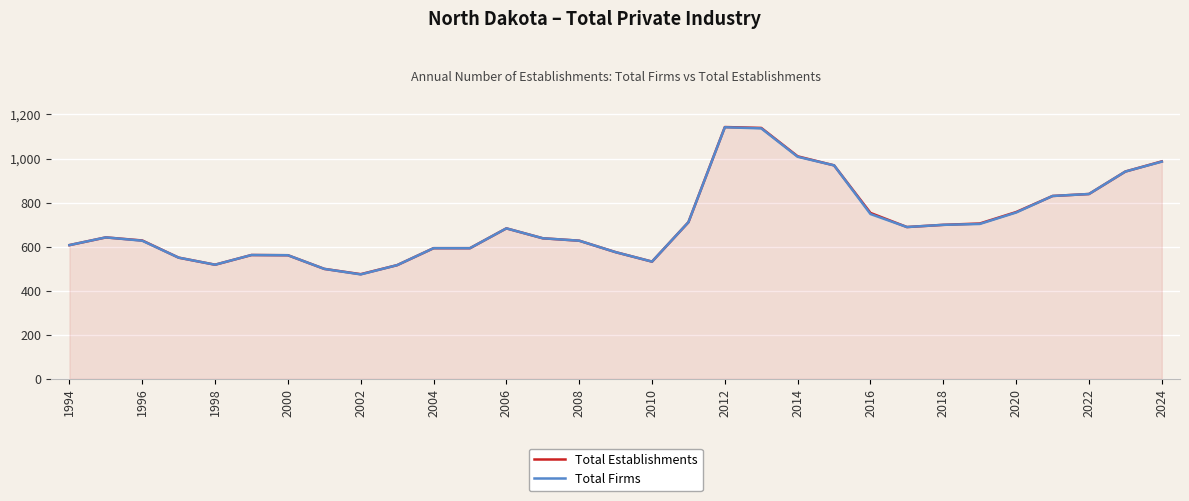

What is the smallest value displayed?

474